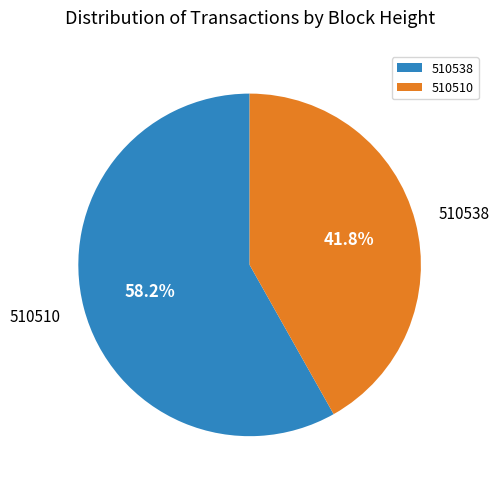

To the nearest percent, what portion does 510538 represent?

58%